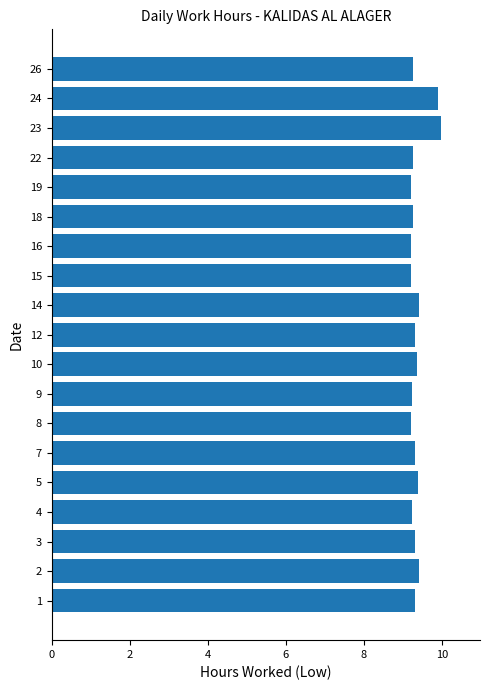

What is the smallest value displayed?

9.2